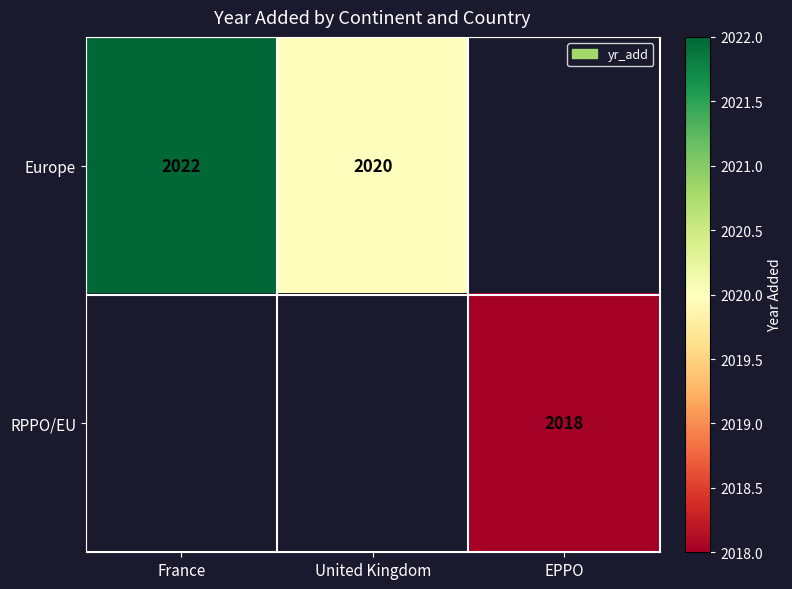

Is it true that Europe equals 2020 at United Kingdom?

True